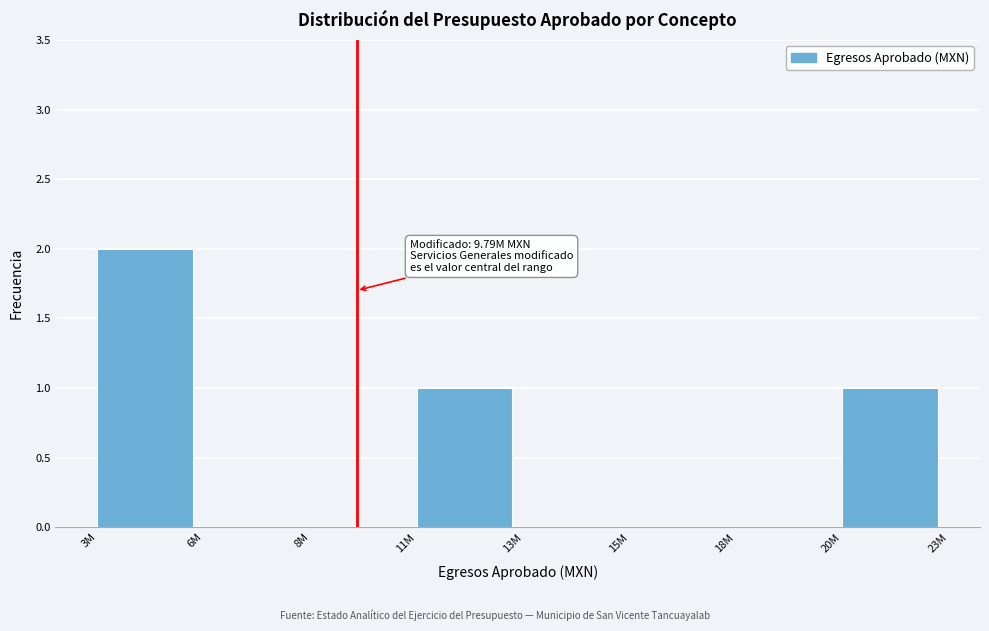

Reading right to left, list all the values displayed in this chart.

20M=1	18M=0	15M=0	13M=0	11M=1	8M=0	6M=0	3M=2